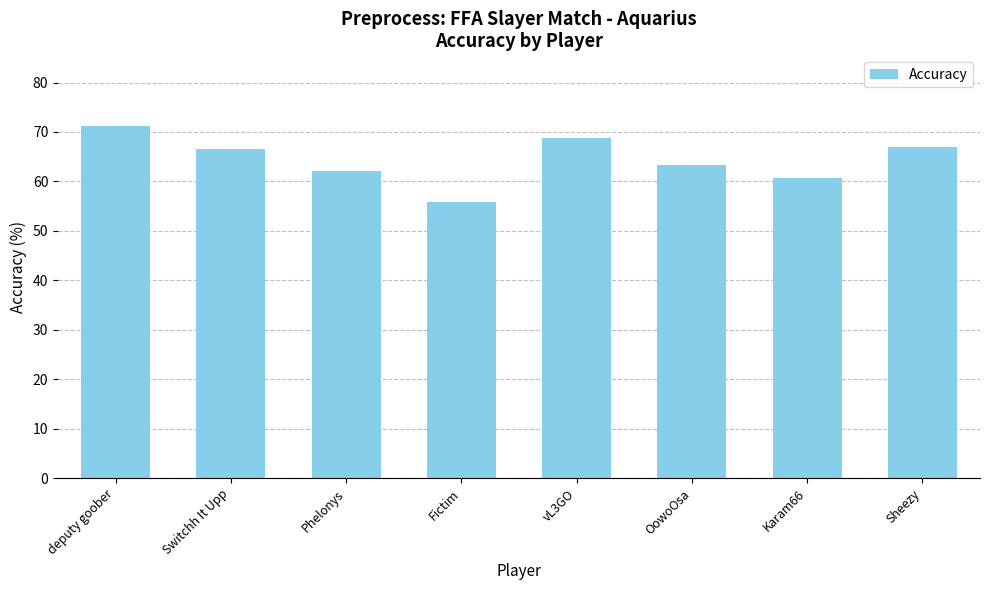

Which label corresponds to the largest value in the chart?

deputy goober